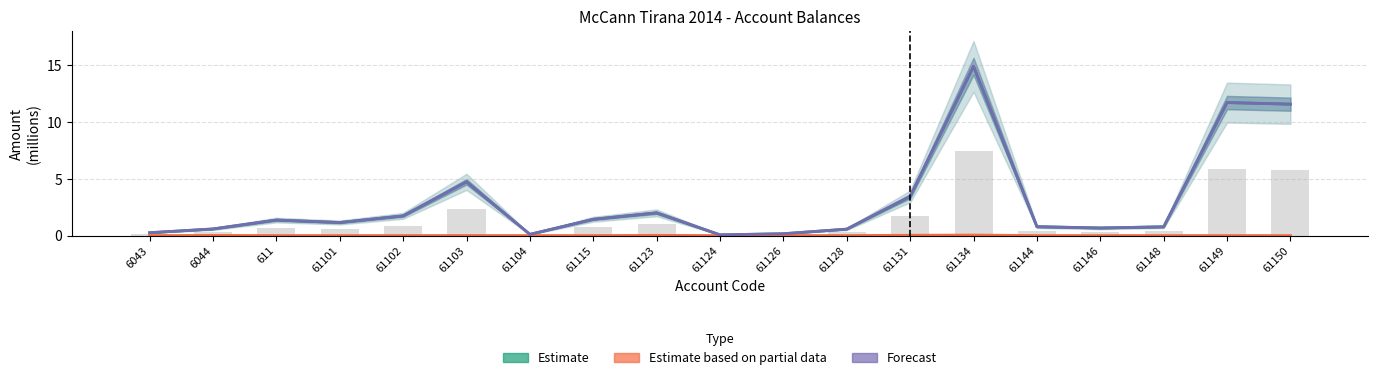

What is the label of the 1st bar from the left?

6043